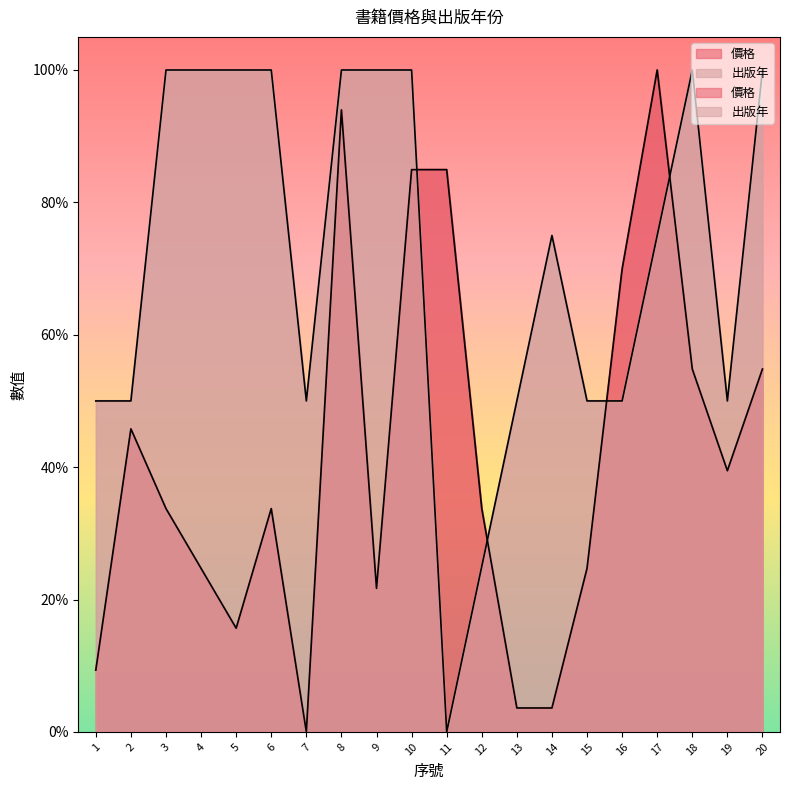

What is the highest value of the 價格 series?

100.0